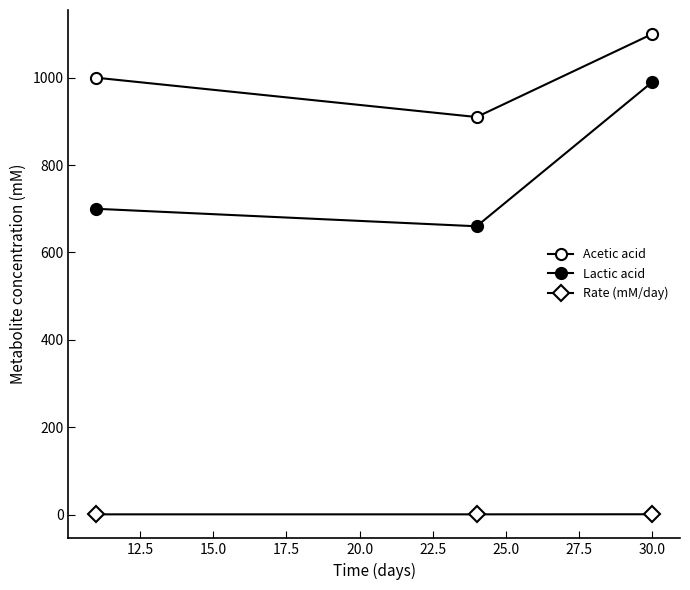

At how many categories does at least one series exceed 724?

3